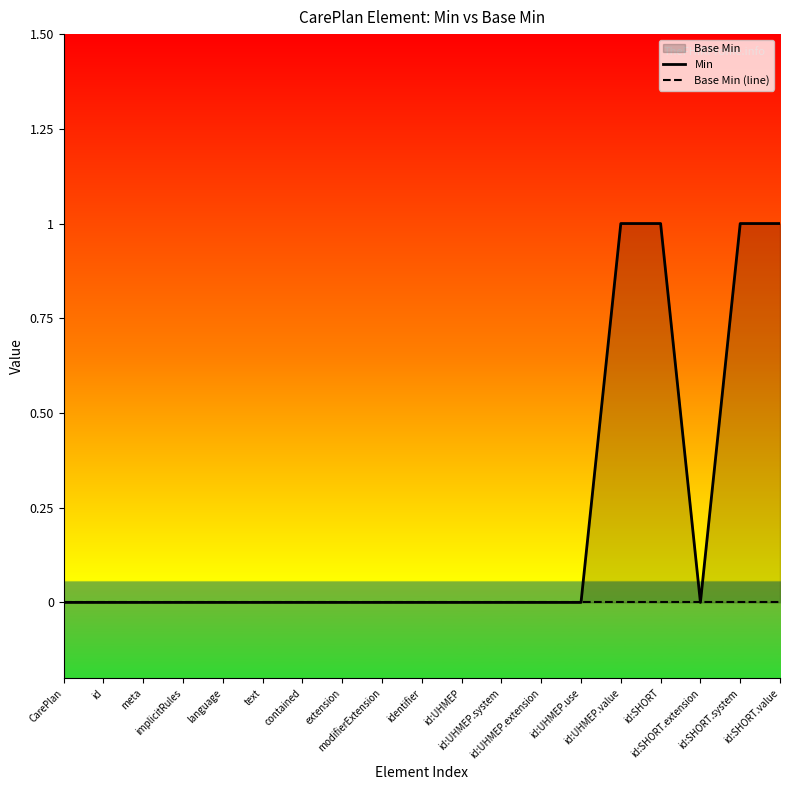

The value of Min at id:UHMEP.system is 1. True or false?

False